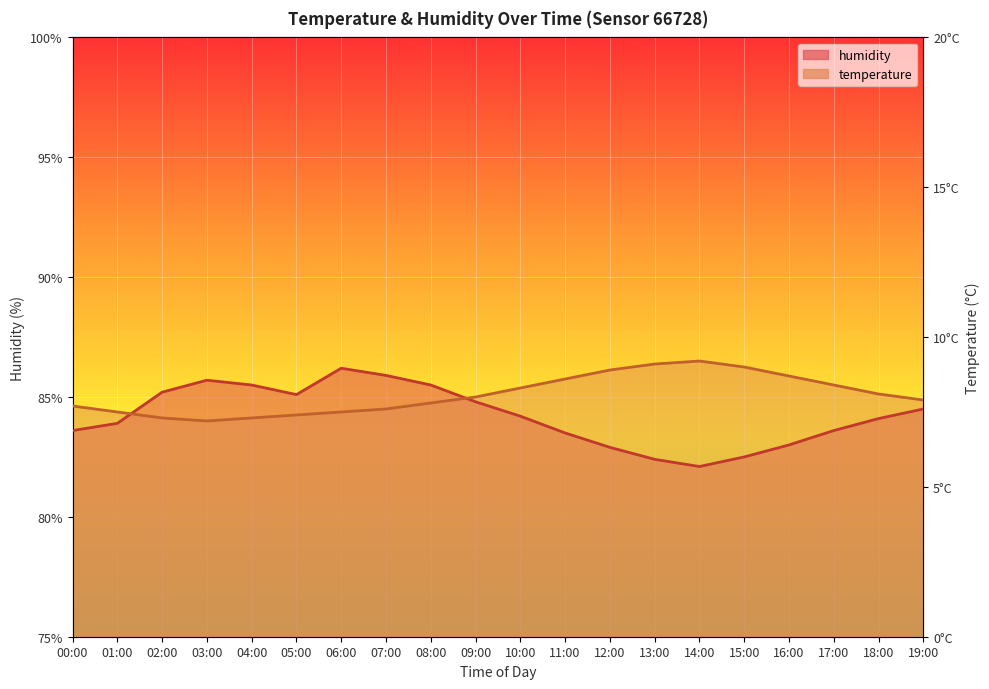

List the series in order of their peak value, lowest first.

humidity, temperature